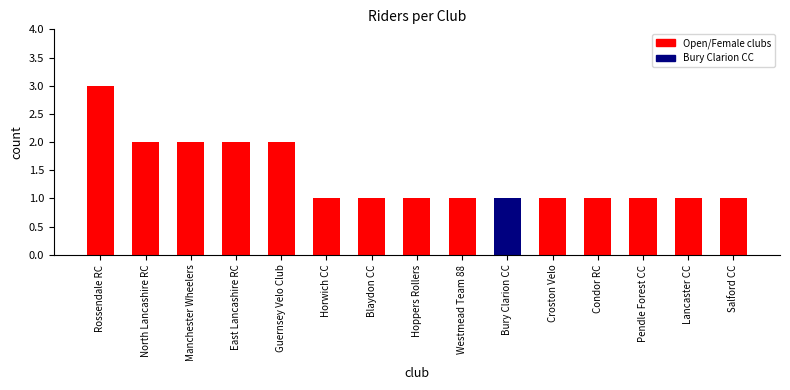

What is the label of the 10th bar from the right?

Horwich CC